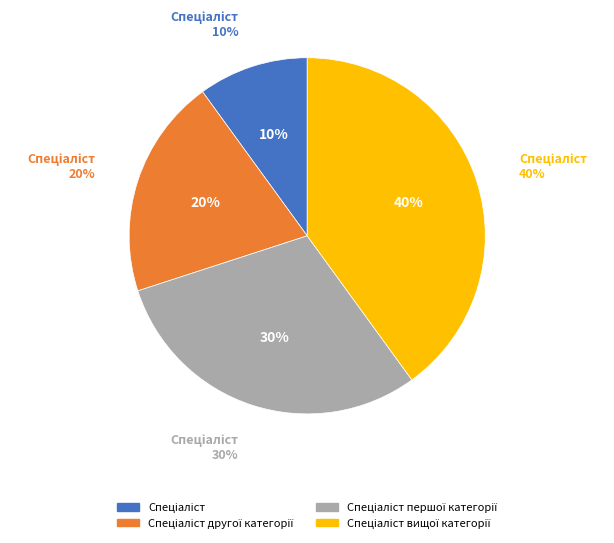

What percentage is the Спеціаліст slice, to the nearest percent?

10%